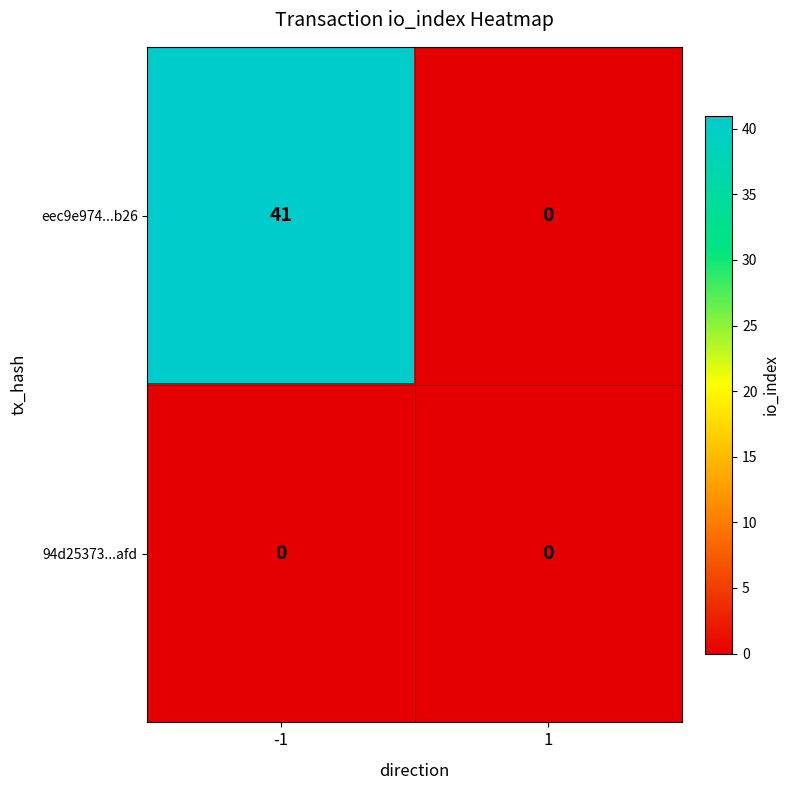

Which series has the largest total across all categories?

eec9e974...b26